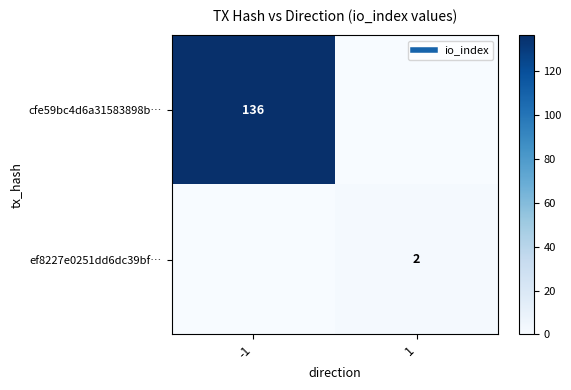

How many series are shown in this chart?

2